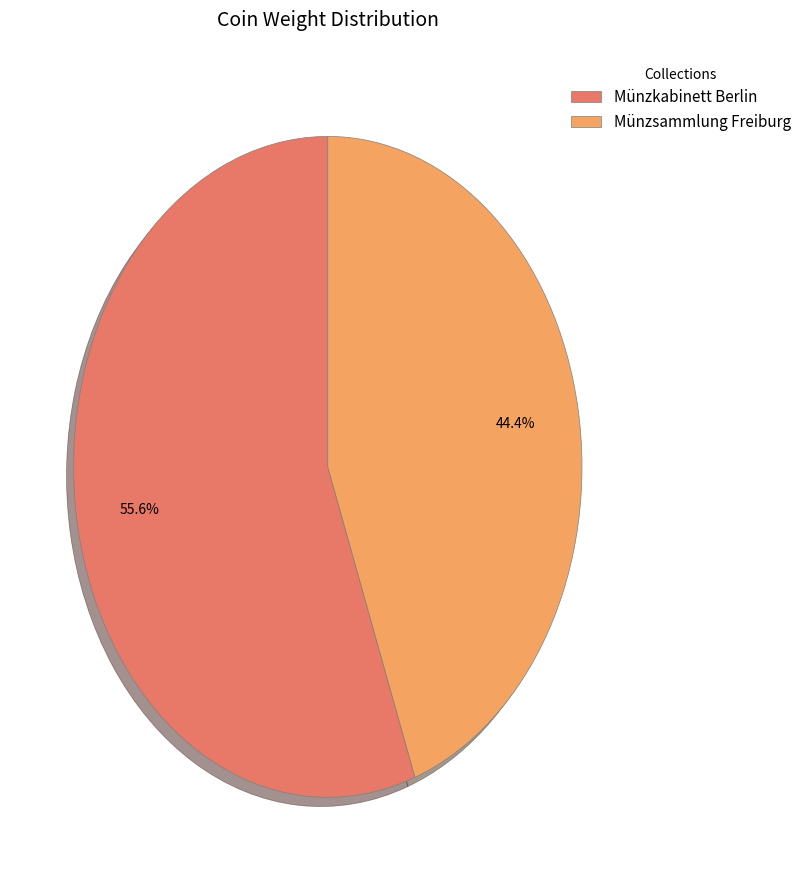

Which slice is the smallest?

Münzsammlung Freiburg